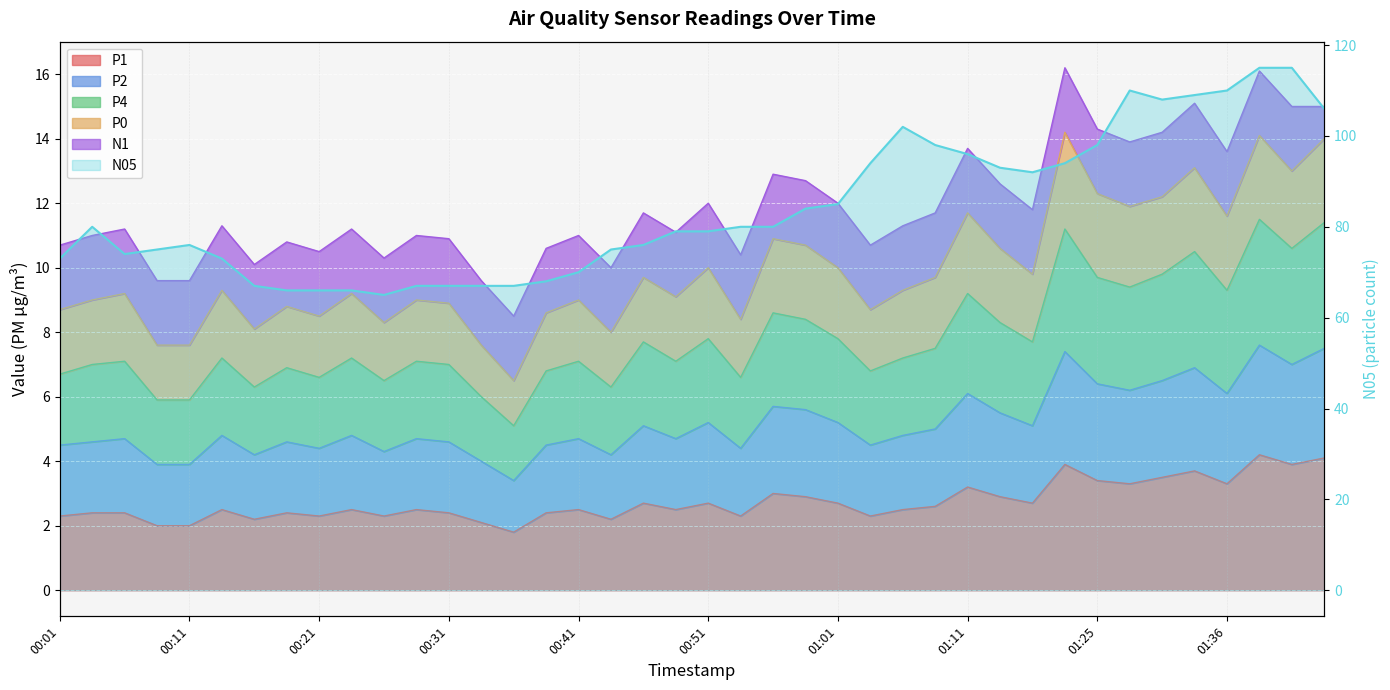

Reading left to right, what are all the values shown in this chart?

73	80	74	75	76	73	67	66	66	66	65	67	67	67	67	68	70	75	76	79	79	80	80	84	85	94	102	98	96	93	92	94	98	110	108	109	110	115	115	106